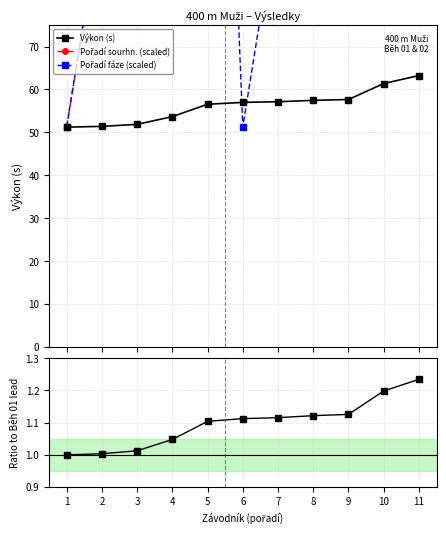

Reading left to right, extract all data points from this chart.

Výkon (s): 1=51.2	2=51.4	3=51.9	4=53.7	5=56.5	6=57.0	7=57.1	8=57.5	9=57.7	10=61.4	11=63.2
Pořadí sourhn. (scaled): 1=51.2	2=102.4	3=153.7	4=204.9	5=256.1	6=307.3	7=358.5	8=409.8	9=461.0	10=512.2	11=563.4
Pořadí fáze (scaled): 1=51.2	2=102.4	3=153.7	4=204.9	5=256.1	6=51.2	7=102.4	8=153.7	9=204.9	10=256.1	11=307.3
Ratio to leader: 1=1.0	2=1.0	3=1.0	4=1.0	5=1.1	6=1.1	7=1.1	8=1.1	9=1.1	10=1.2	11=1.2